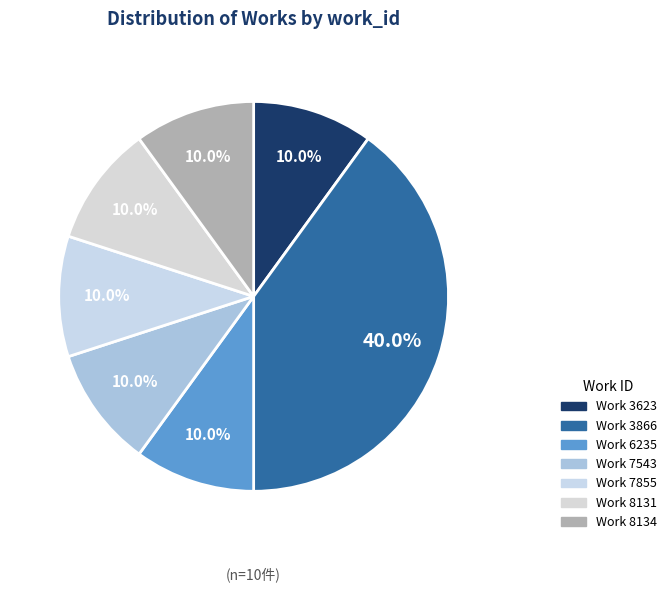

How many segments does this pie chart have?

7